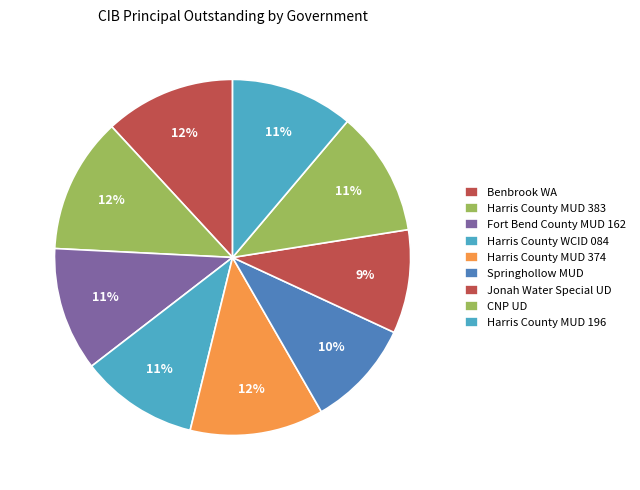

Which slice is the smallest?

Jonah Water Special UD